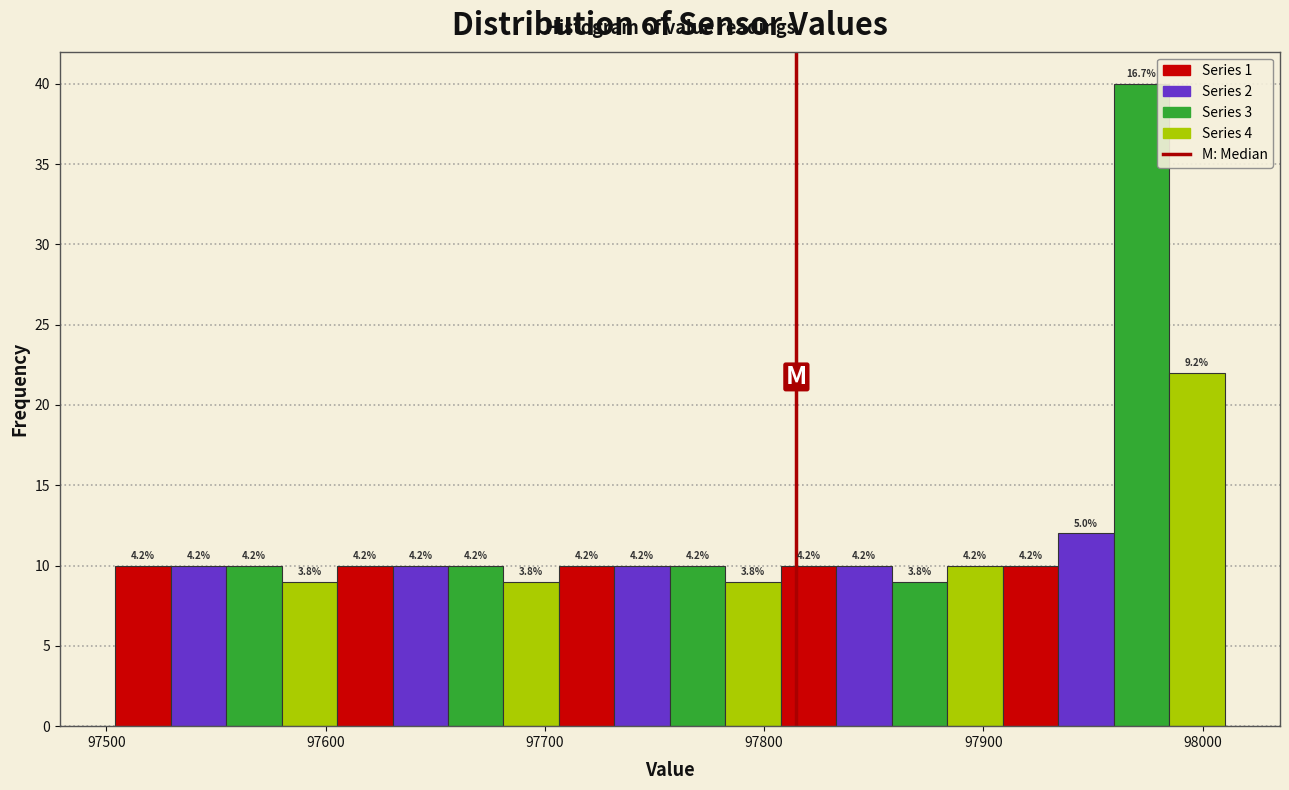

Around what value on the x-axis is the tallest bar? Give the approximate position of its centre, as read against the axis.

97970